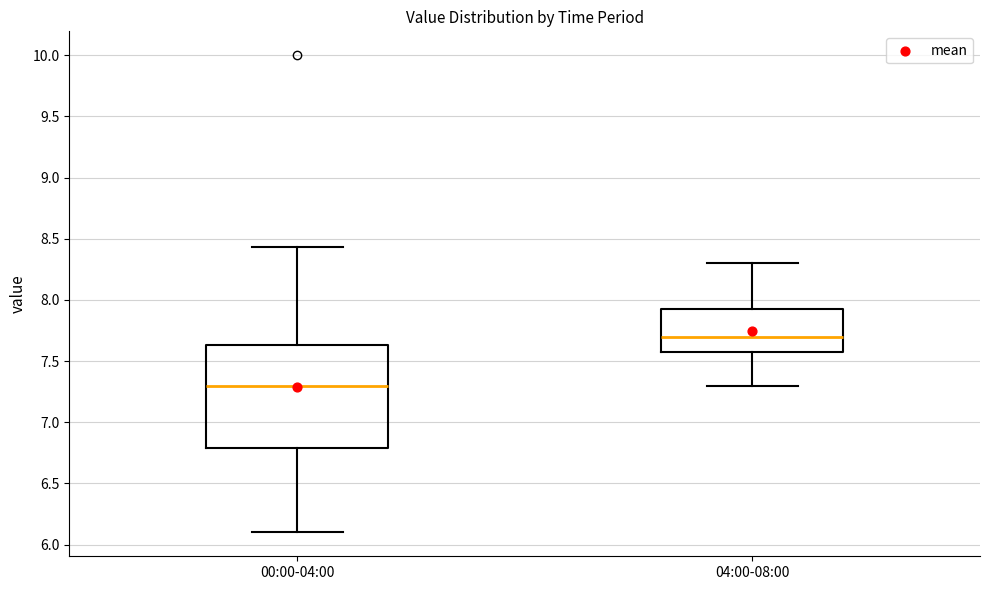

Reading left to right, transcribe this box plot: for each box, give where its median line is, the range the box spans, and where its two whiskers end, as read against the y-axis. The values are not printed on the chart, so give them approximately, as read against the axis.

00:00-04:00: median 7.30, box 6.80 to 7.65, whiskers 6.10 to 8.45
04:00-08:00: median 7.70, box 7.60 to 7.95, whiskers 7.30 to 8.30